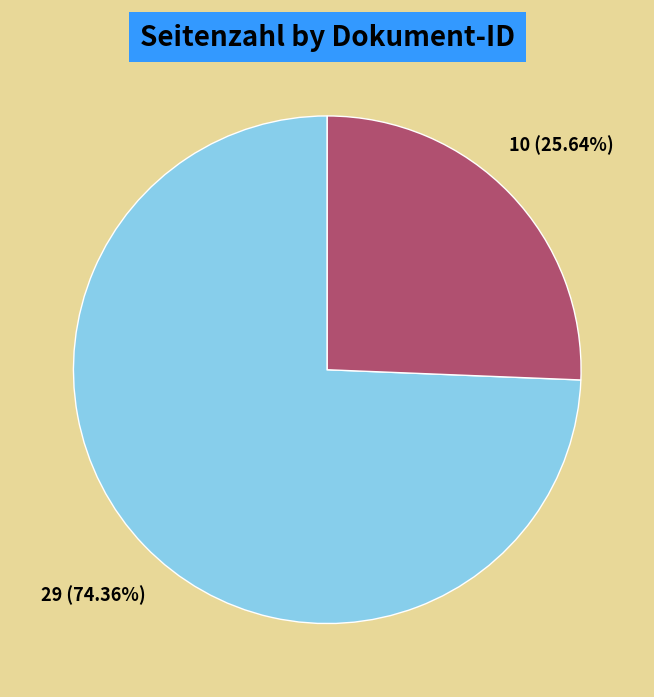

To the nearest percent, what is the difference between the largest and smallest slice percentages?

49%